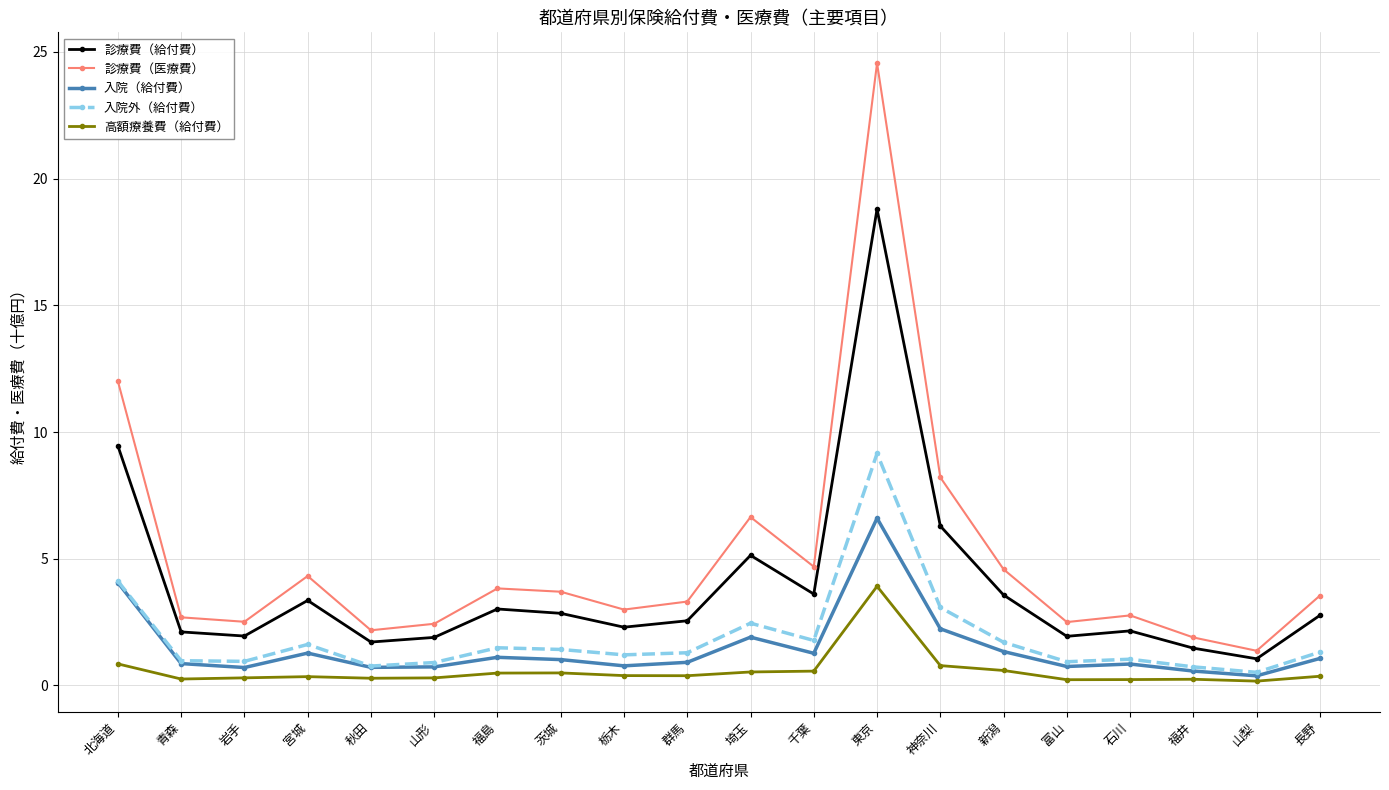

The 診療費（給付費） series shows 4.9 at 福島. True or false?

False